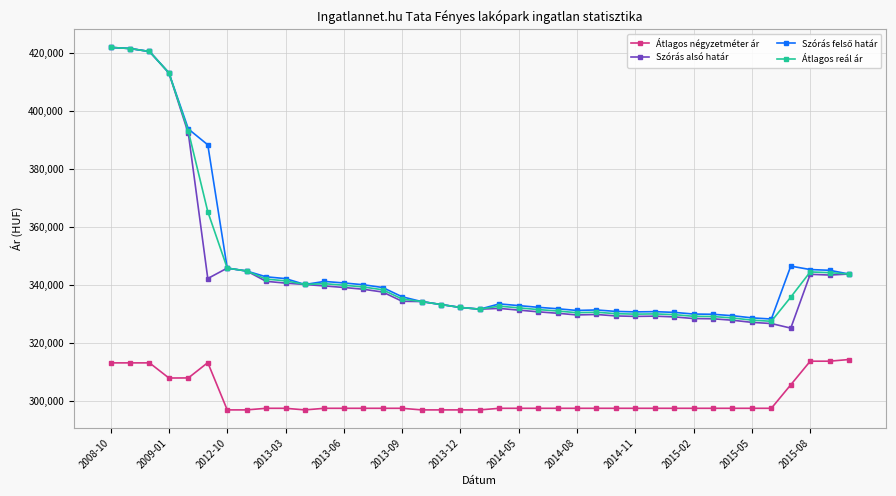

True or false: Szórás alsó határ and Átlagos négyzetméter ár cross at least once.

False